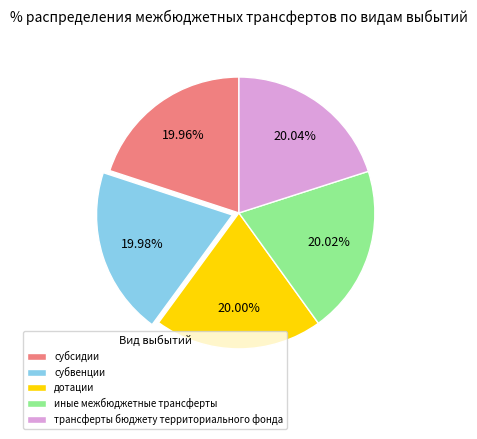

To the nearest percent, what portion does субвенции represent?

20%